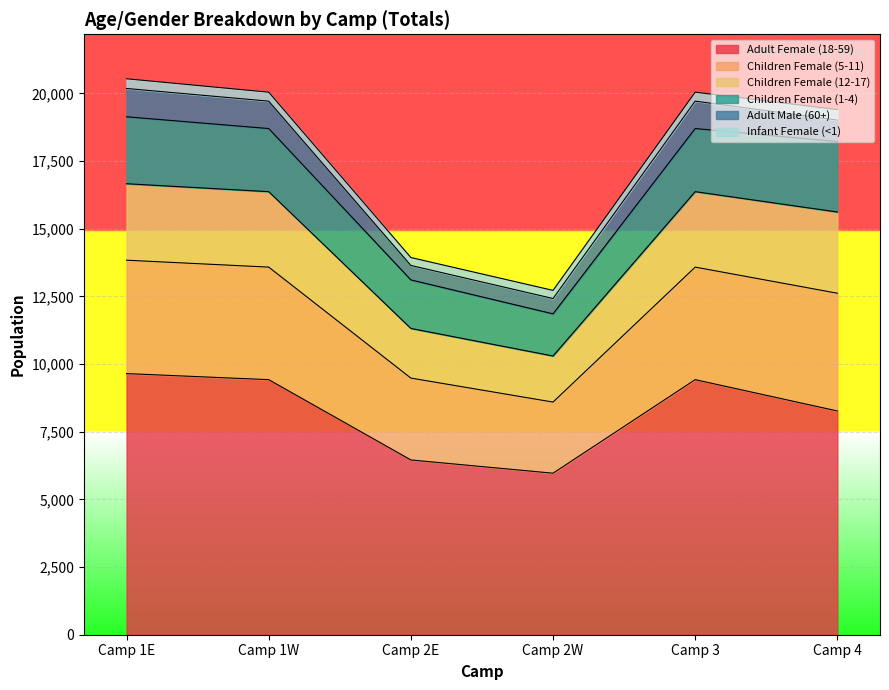

What is the minimum value shown in the chart?

292